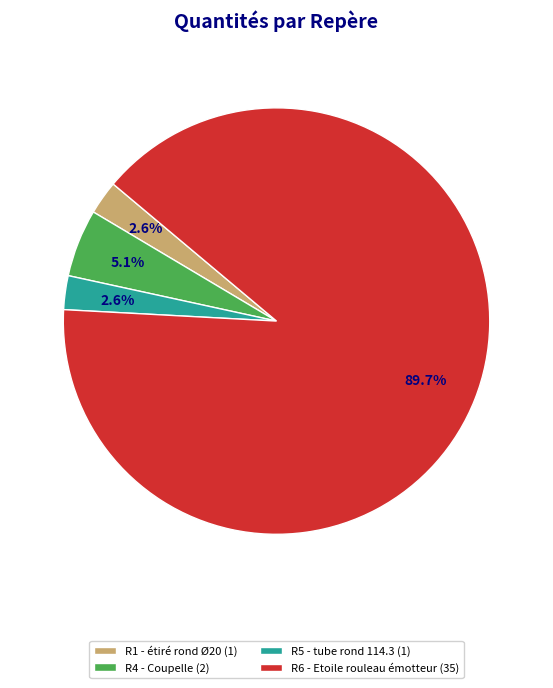

What percentage is the R5 - tube rond 114.3 slice, to the nearest percent?

3%